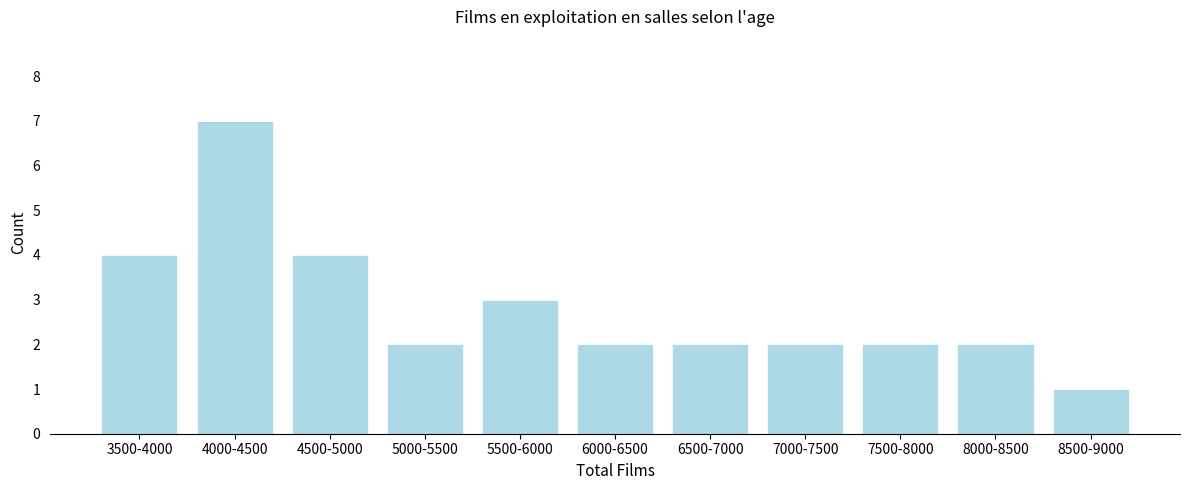

Reading left to right, list all the values displayed in this chart.

3500-4000=4	4000-4500=7	4500-5000=4	5000-5500=2	5500-6000=3	6000-6500=2	6500-7000=2	7000-7500=2	7500-8000=2	8000-8500=2	8500-9000=1